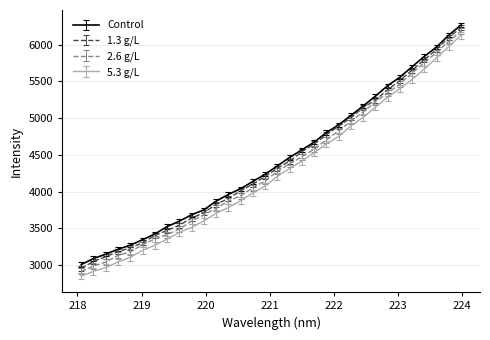

How many distinct data groups are displayed?

4